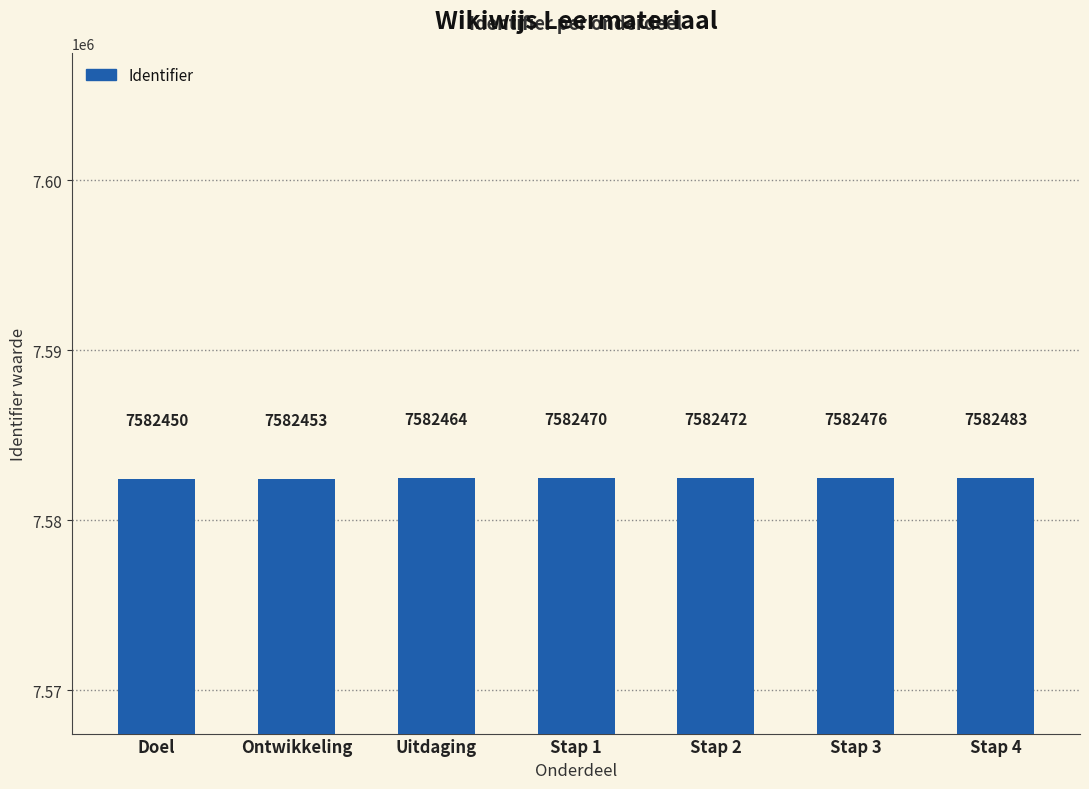

How many series are shown in this chart?

1